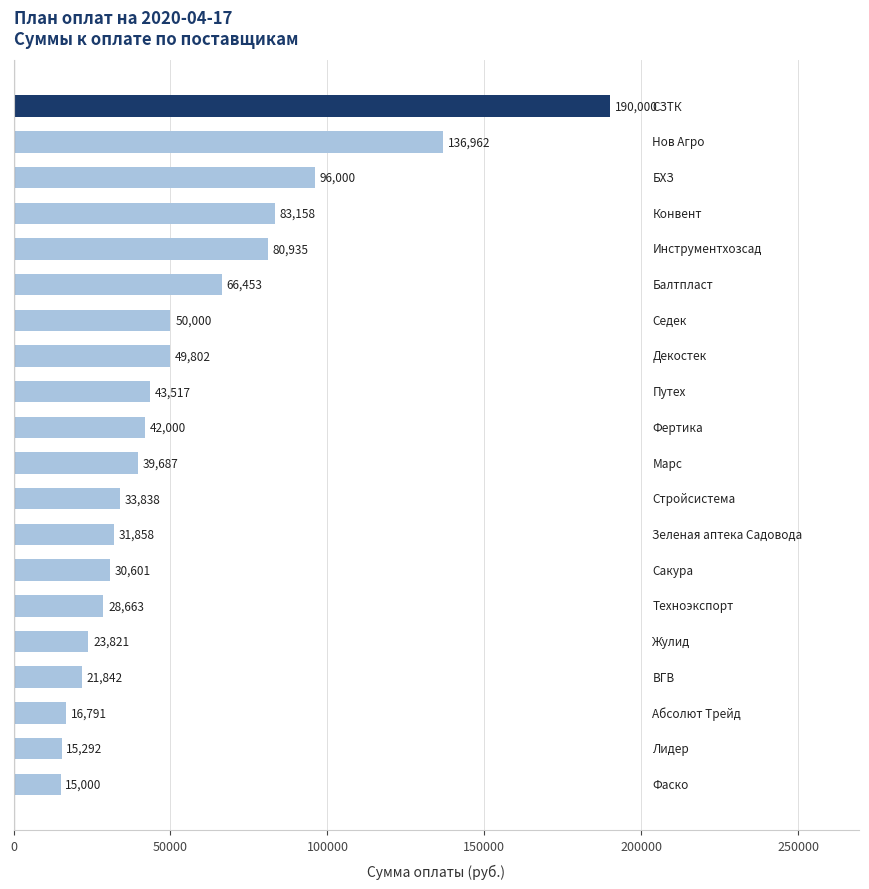

What is the difference between the maximum and minimum values?

175000.0